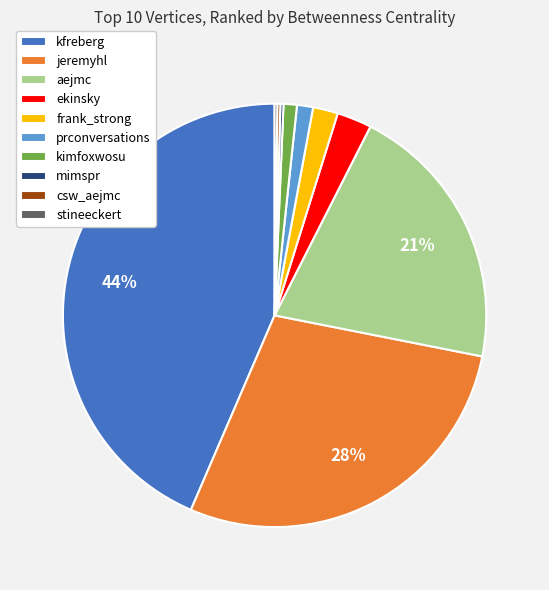

True or false: jeremyhl accounts for 15% of the total.

False